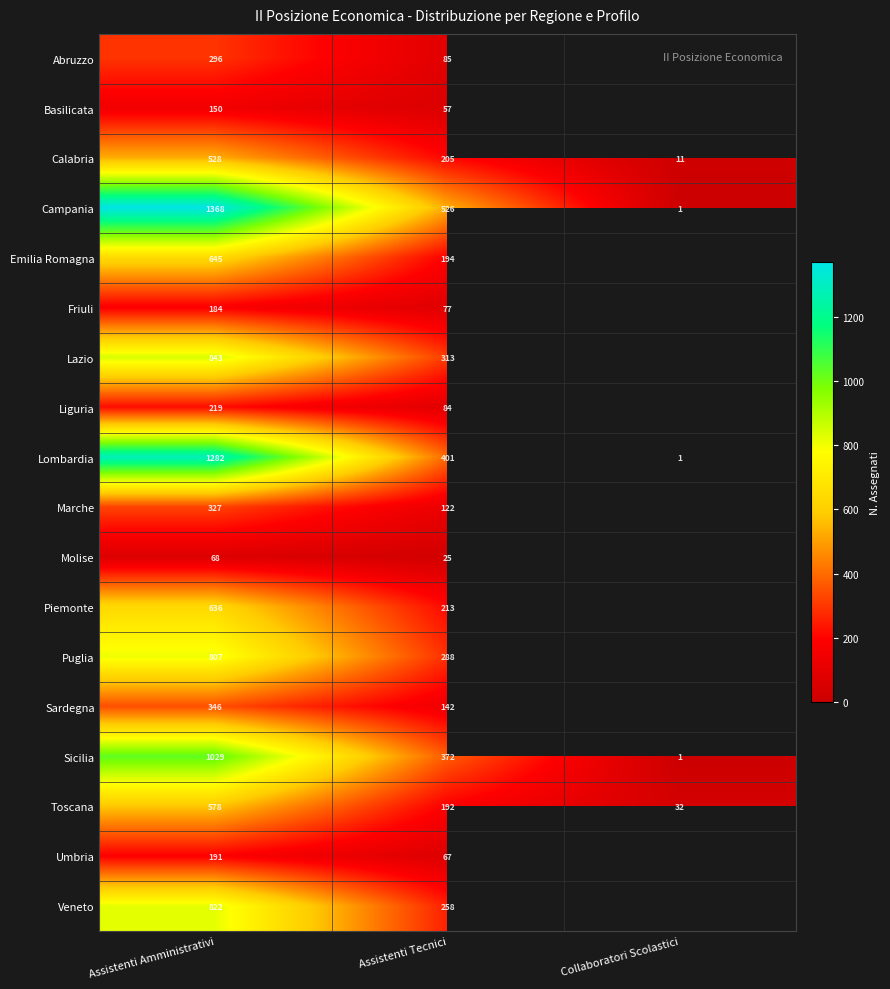

Rank the categories by Lombardia value from highest to lowest.

Assistenti Amministrativi, Assistenti Tecnici, Collaboratori Scolastici